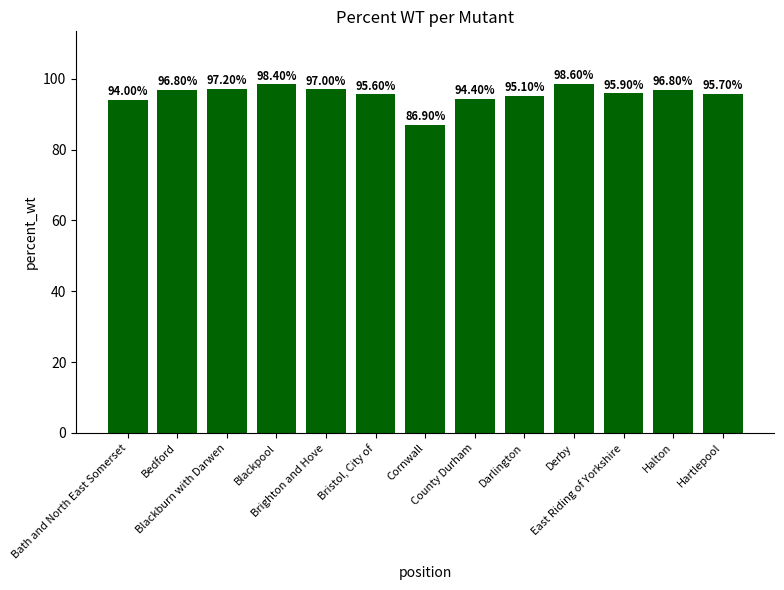

Reading right to left, list all the values displayed in this chart.

Hartlepool=95.7	Halton=96.8	East Riding of Yorkshire=95.9	Derby=98.6	Darlington=95.1	County Durham=94.4	Cornwall=86.9	Bristol, City of=95.6	Brighton and Hove=97.0	Blackpool=98.4	Blackburn with Darwen=97.2	Bedford=96.8	Bath and North East Somerset=94.0